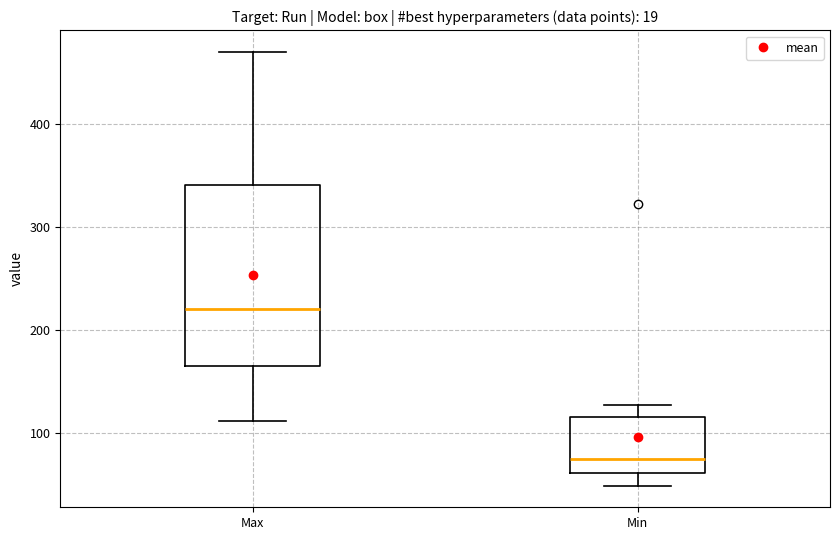

Where does the median line of the box for Min sit on the y-axis? The values are not printed on the chart, so give them approximately, as read against the axis.

80